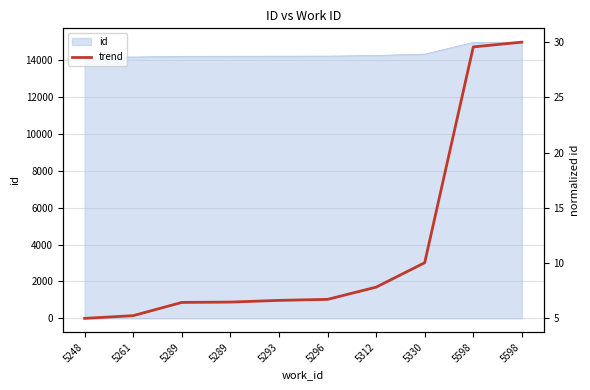

Rank the categories by value from lowest to highest.

5248, 5261, 5289, 5289, 5293, 5296, 5312, 5330, 5598, 5598